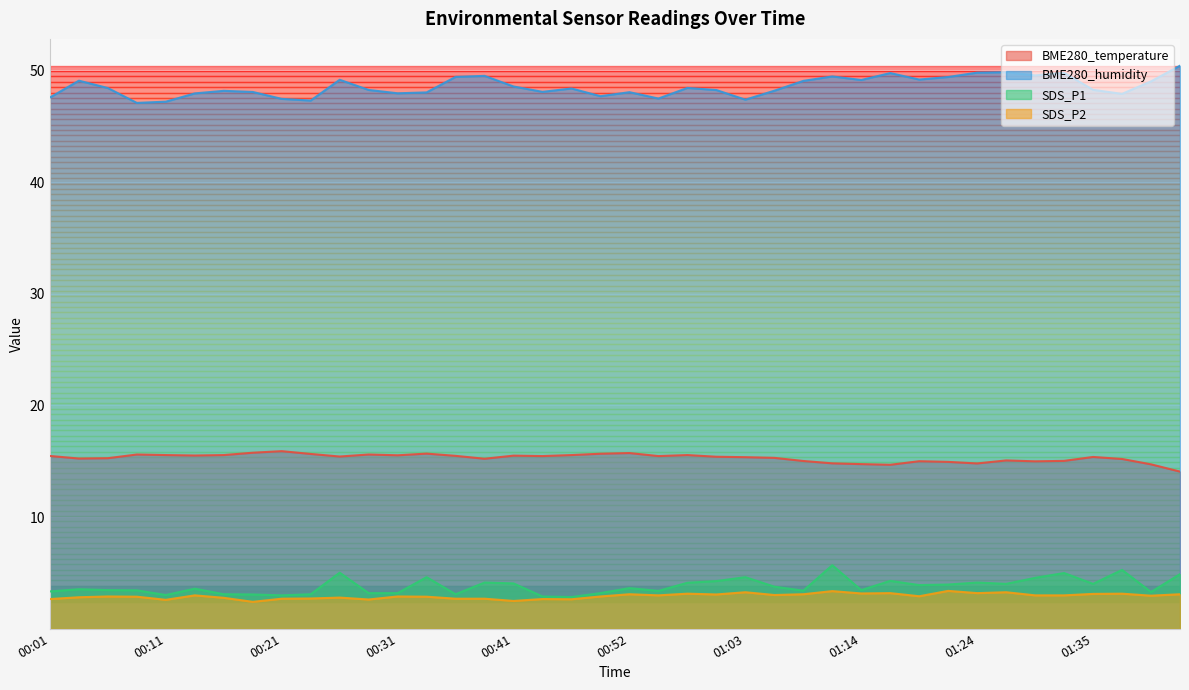

What is the total value across all series at 00:01?

69.1